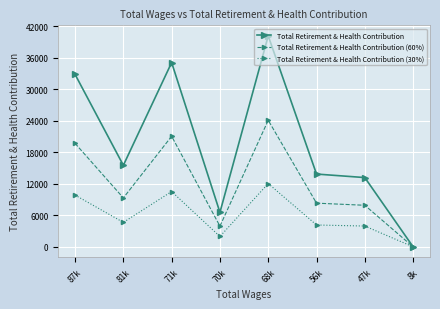

At which label does Total Retirement & Health Contribution (30%) first exceed 4658?

87k